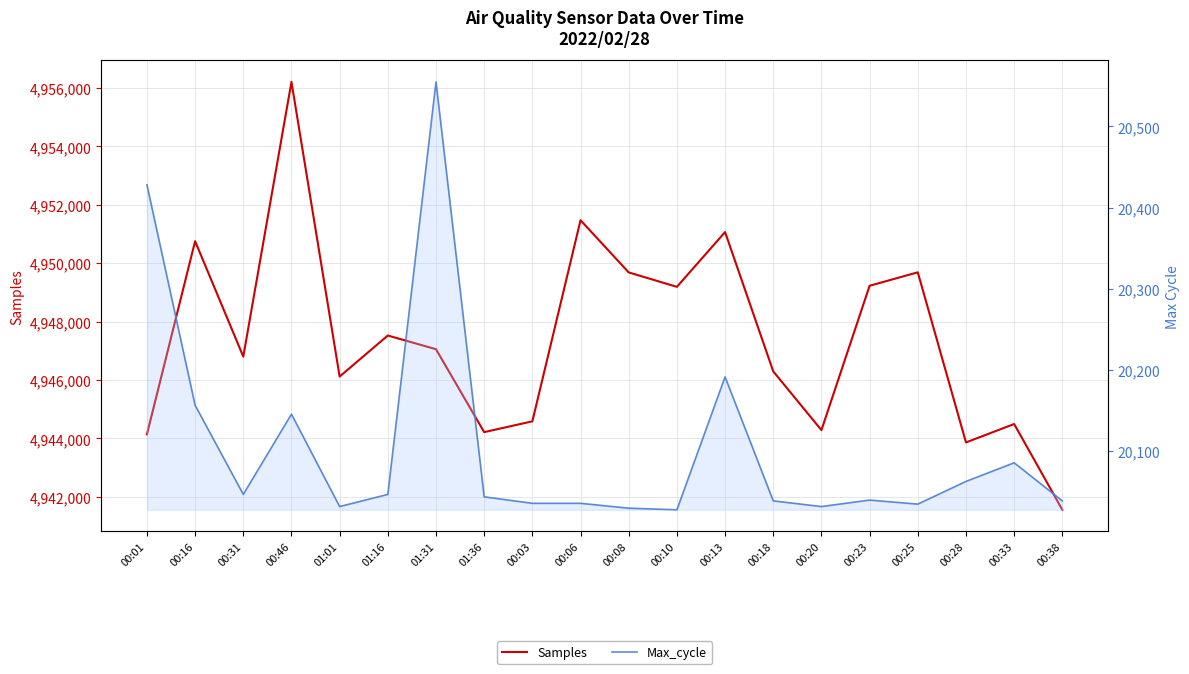

List the labels in order of Samples value, smallest first.

00:38, 00:28, 00:01, 01:36, 00:20, 00:33, 00:03, 01:01, 00:18, 00:31, 01:31, 01:16, 00:10, 00:23, 00:08, 00:25, 00:16, 00:13, 00:06, 00:46